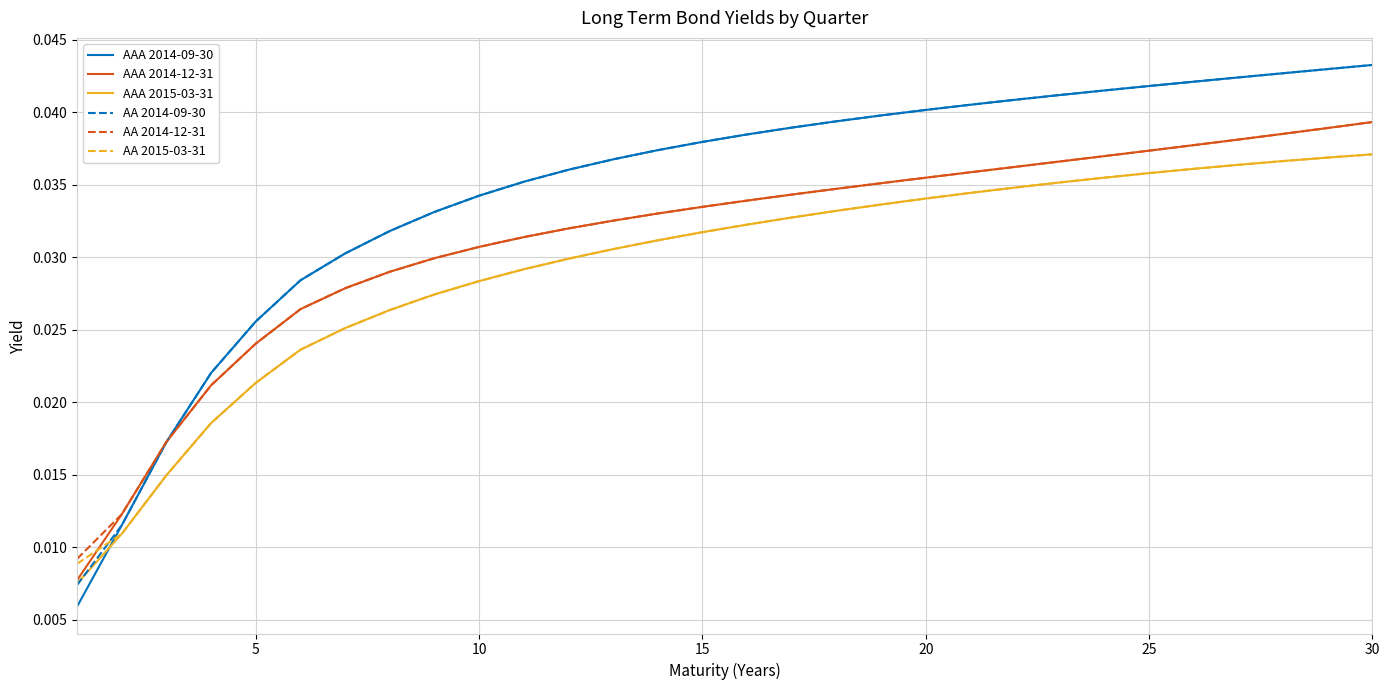

Which series has the largest range (max minus min)?

AAA 2014-09-30